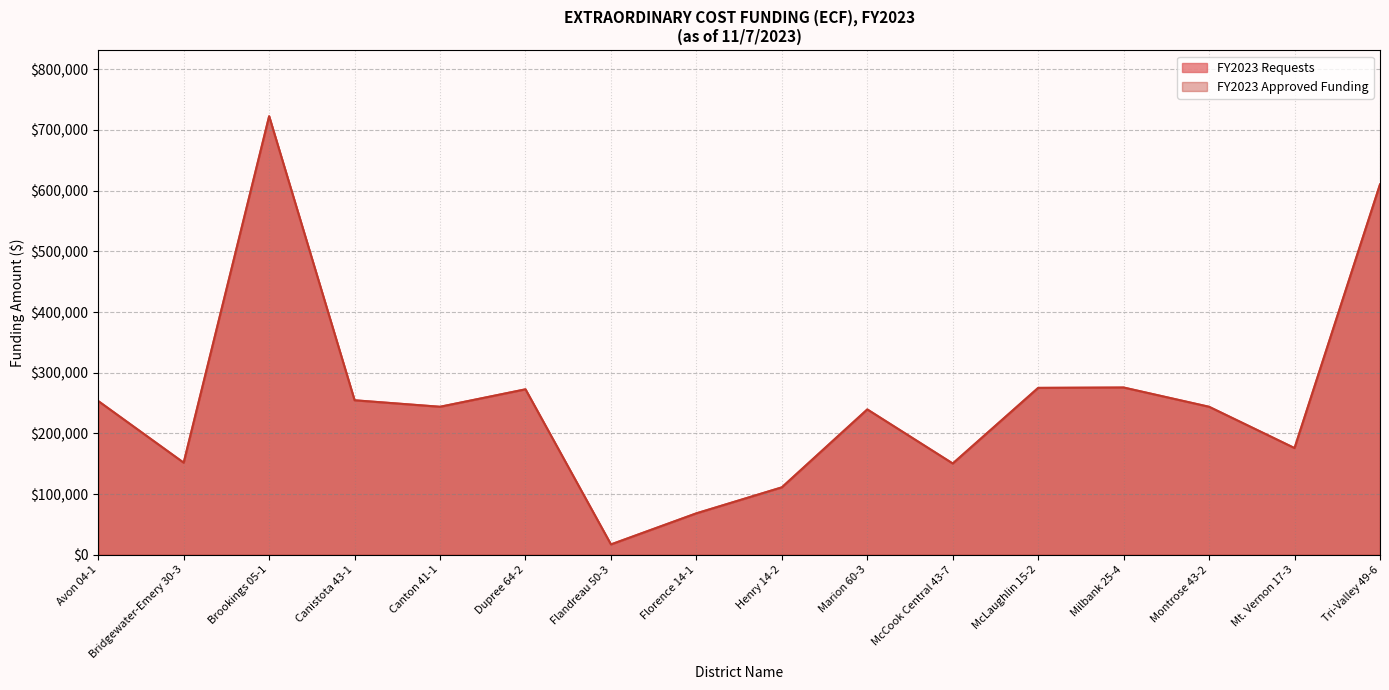

What is the minimum value for FY2023 Requests?

17105